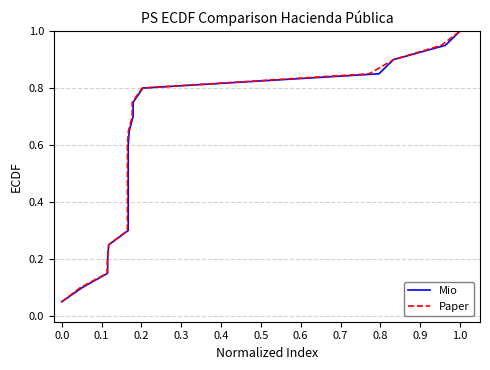

What is the label of the 18th point from the right?

0.2